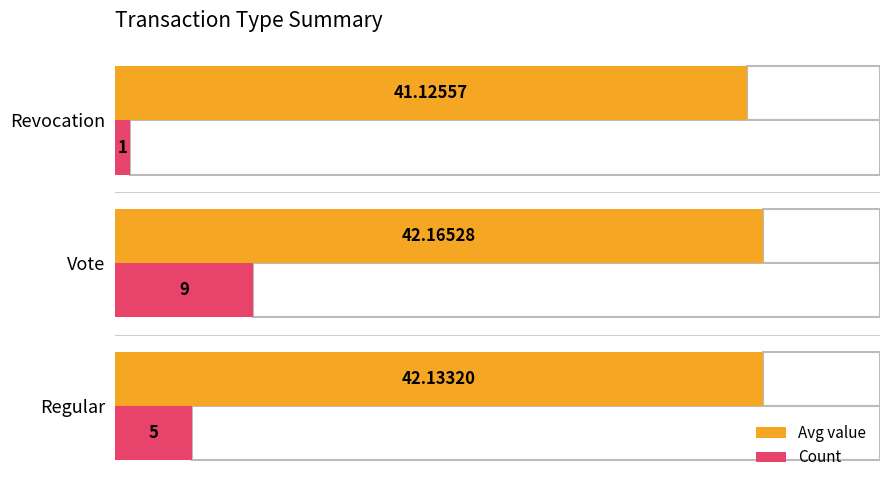

Rank the categories by Avg value value from highest to lowest.

Vote, Regular, Revocation